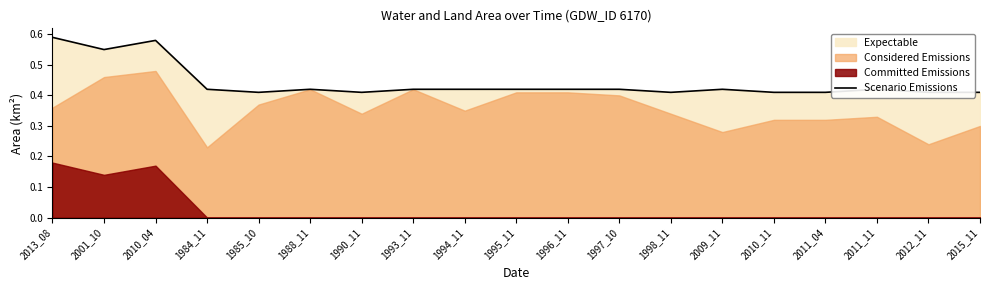

How many points are lower than both their immediate neighbors (excluding endpoints)?

4